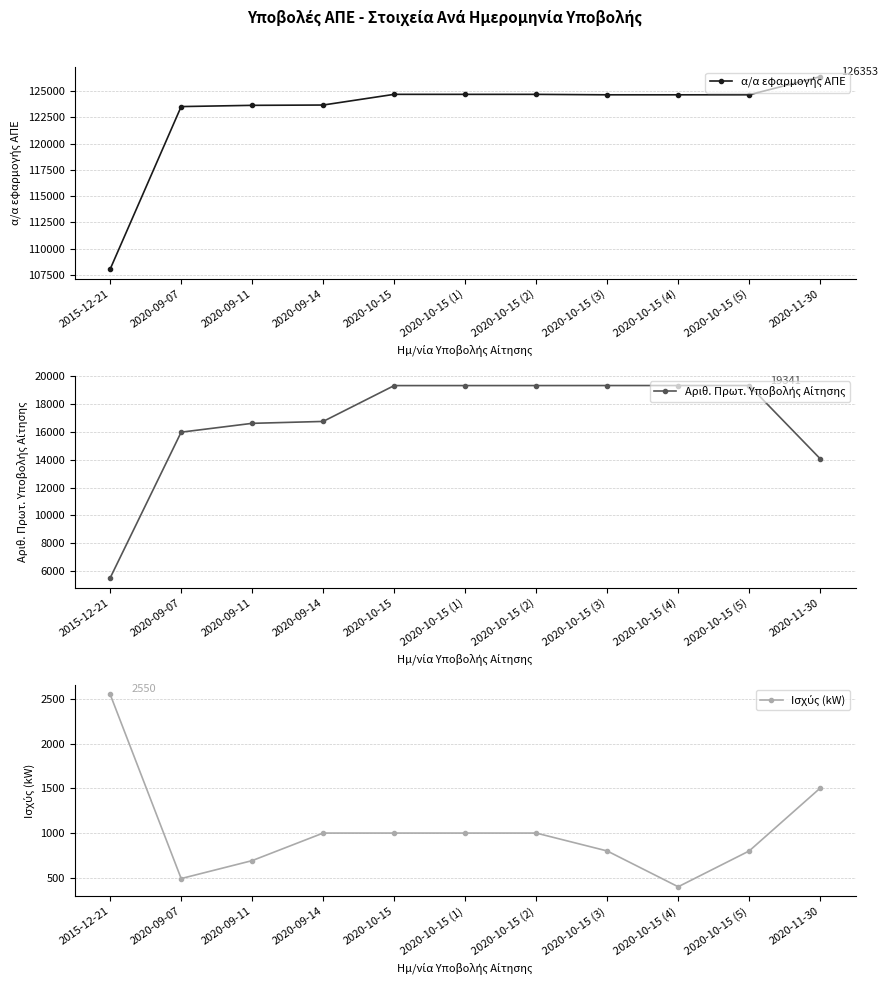

At which category is the sum across all series the highest?

2020-10-15